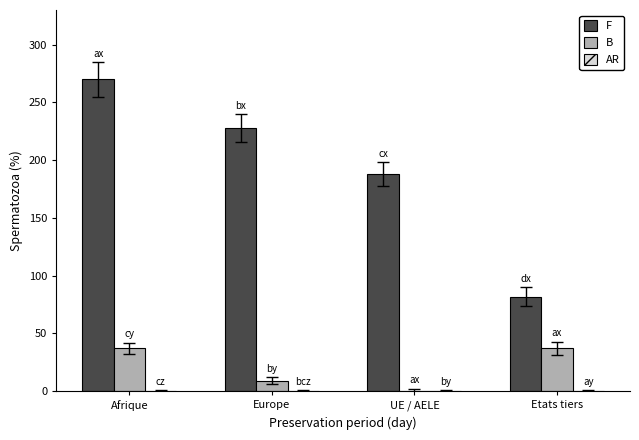

Are the bars grouped side by side (vs. stacked)?

Yes